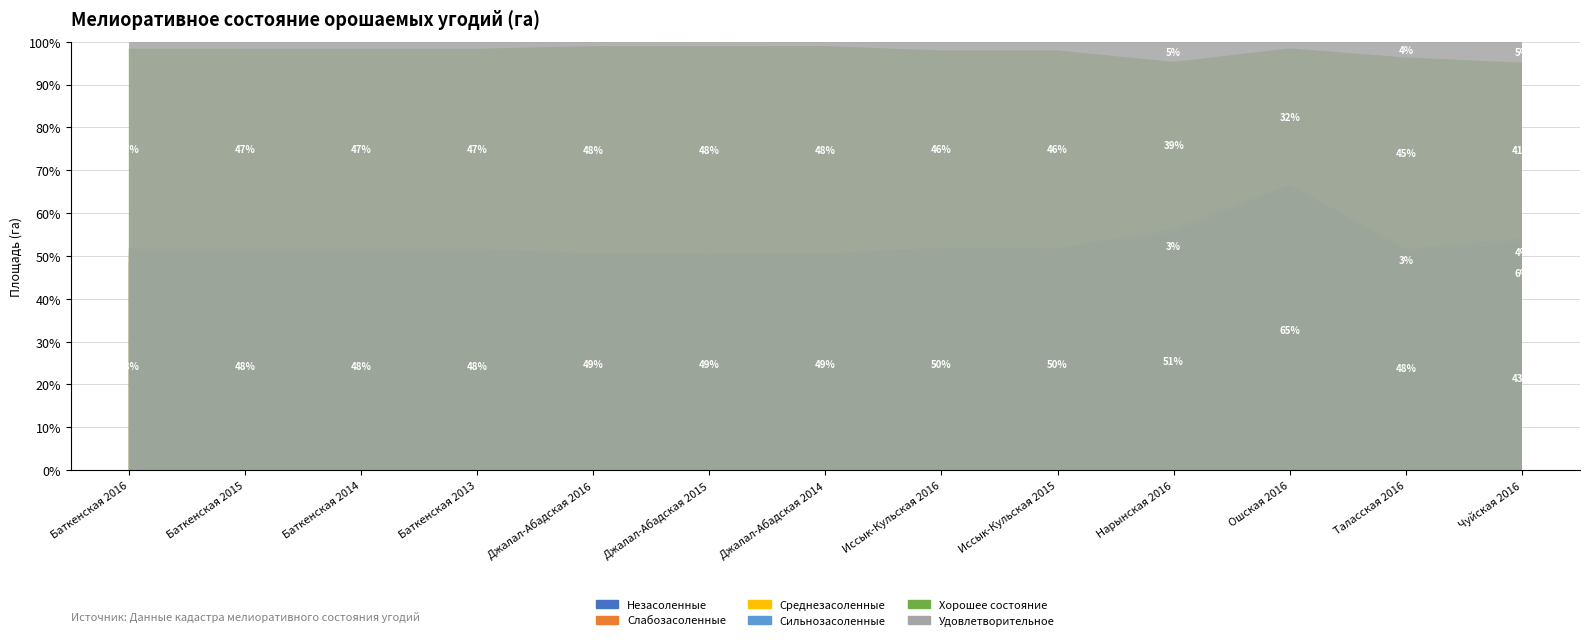

Reading right to left, what are all the values shown in this chart?

Незасоленные: Чуйская 2016=255076	Таласская 2016=104219	Ошская 2016=106382	Нарынская 2016=129782	Иссык-Кульская 2015=148852	Иссык-Кульская 2016=149686	Джалал-Абадская 2014=123799	Джалал-Абадская 2015=123799	Джалал-Абадская 2016=122148	Баткенская 2013=53805	Баткенская 2014=53805	Баткенская 2015=53805	Баткенская 2016=54019
Слабозасоленные: Чуйская 2016=35542	Таласская 2016=5483	Ошская 2016=2015	Нарынская 2016=7592	Иссык-Кульская 2015=4564	Иссык-Кульская 2016=4564	Джалал-Абадская 2014=2548	Джалал-Абадская 2015=2548	Джалал-Абадская 2016=2548	Баткенская 2013=1815	Баткенская 2014=1815	Баткенская 2015=1815	Баткенская 2016=1815
Среднезасоленные: Чуйская 2016=22060	Таласская 2016=2112	Ошская 2016=271	Нарынская 2016=3207	Иссык-Кульская 2015=1747	Иссык-Кульская 2016=1747	Джалал-Абадская 2014=317	Джалал-Абадская 2015=317	Джалал-Абадская 2016=317	Баткенская 2013=1238	Баткенская 2014=1238	Баткенская 2015=1238	Баткенская 2016=1238
Сильнозасоленные: Чуйская 2016=8936	Таласская 2016=990	Ошская 2016=42	Нарынская 2016=3305	Иссык-Кульская 2015=508	Иссык-Кульская 2016=508	Джалал-Абадская 2014=0	Джалал-Абадская 2015=0	Джалал-Абадская 2016=0	Баткенская 2013=588	Баткенская 2014=588	Баткенская 2015=588	Баткенская 2016=588
Хорошее состояние: Чуйская 2016=243155	Таласская 2016=97748	Ошская 2016=52015	Нарынская 2016=99017	Иссык-Кульская 2015=138586	Иссык-Кульская 2016=138595	Джалал-Абадская 2014=121355	Джалал-Абадская 2015=121495	Джалал-Абадская 2016=119814	Баткенская 2013=51822	Баткенская 2014=51817	Баткенская 2015=51821	Баткенская 2016=52015
Удовлетворительное: Чуйская 2016=28893	Таласская 2016=8066	Ошская 2016=2524	Нарынская 2016=12024	Иссык-Кульская 2015=6160	Иссык-Кульская 2016=6160	Джалал-Абадская 2014=2548	Джалал-Абадская 2015=2621	Джалал-Абадская 2016=2548	Баткенская 2013=1815	Баткенская 2014=1815	Баткенская 2015=1815	Баткенская 2016=1815